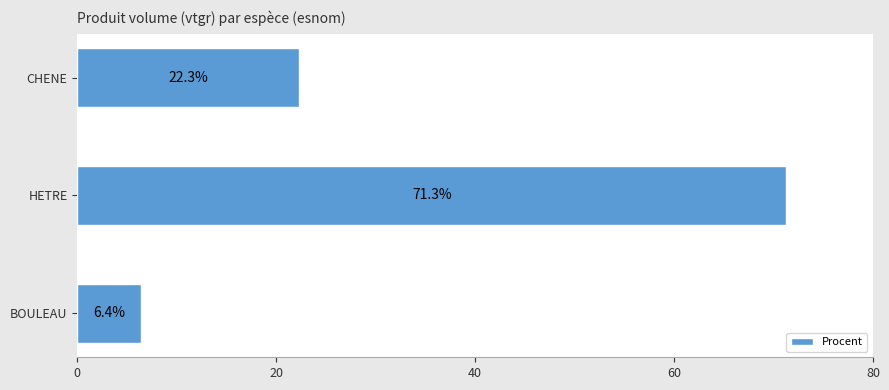

What is the average value?

33.3